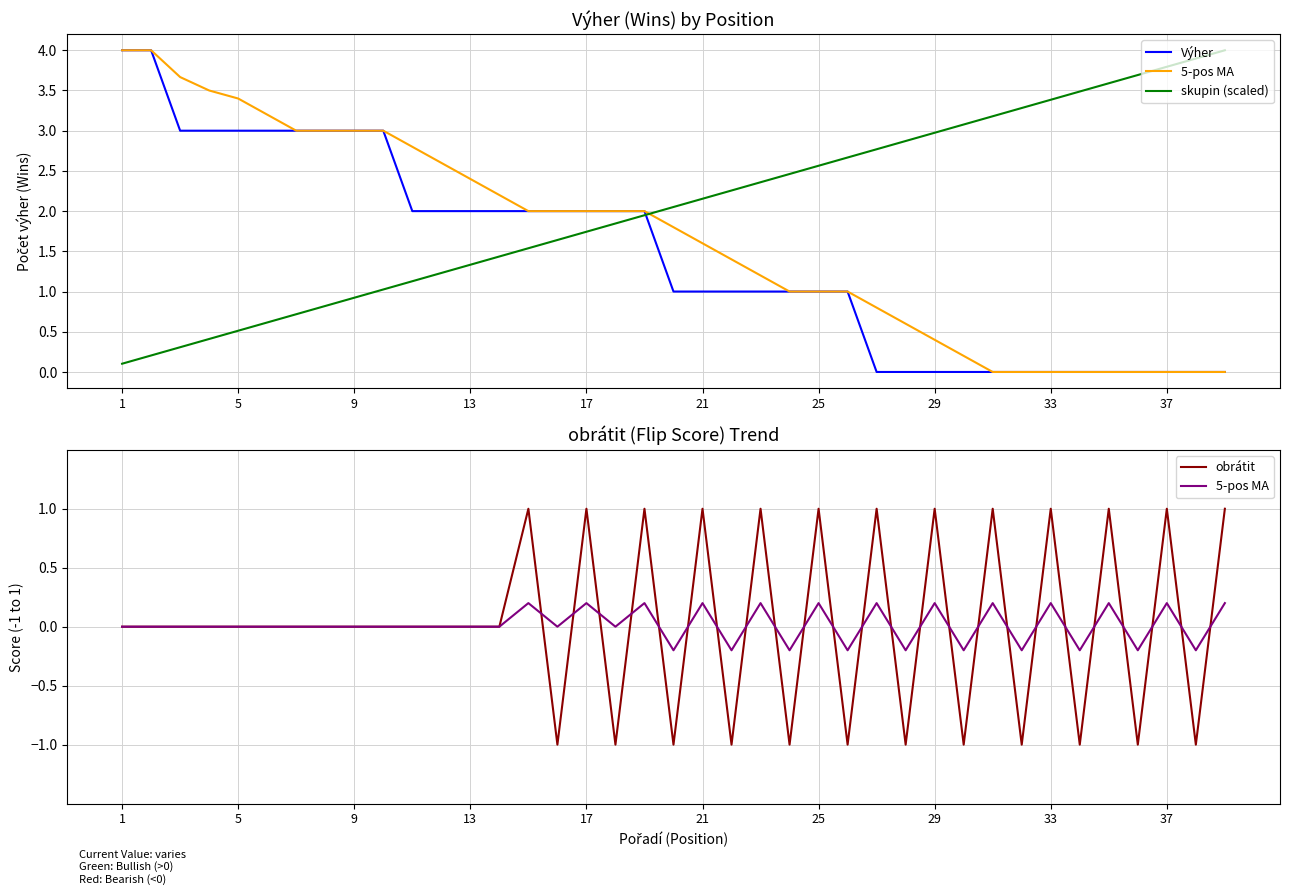

Which series changed the most between 13 and 16?

obrátit